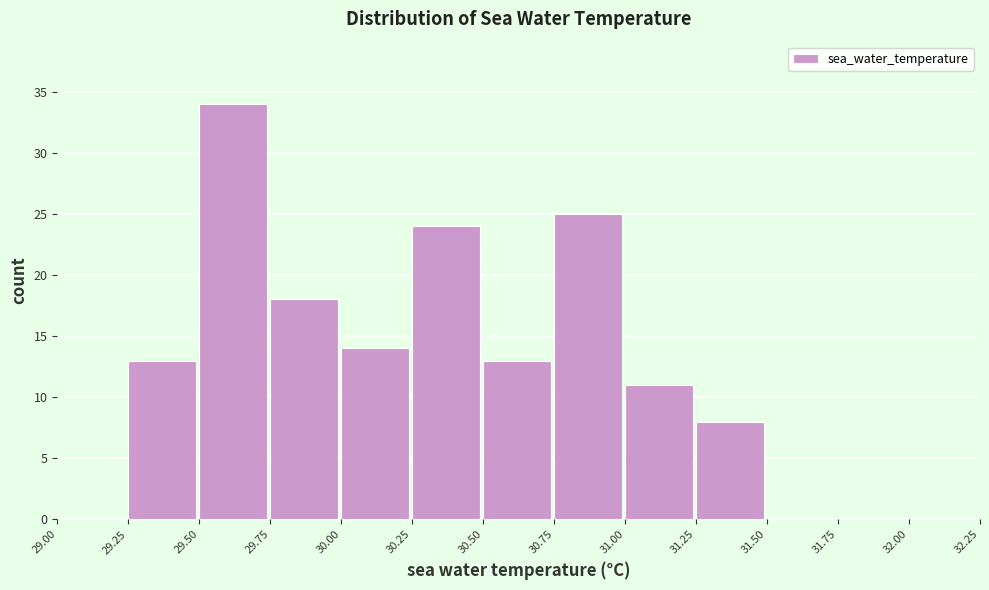

Reading left to right, transcribe this chart: for each bar, give the range it covers on the x-axis and its height. The values are not printed on the chart, so give them approximately, as read against the axis.

29.00 to 29.25: 0
29.25 to 29.50: 13
29.50 to 29.75: 34
29.75 to 30.00: 18
30.00 to 30.25: 14
30.25 to 30.50: 24
30.50 to 30.75: 13
30.75 to 31.00: 25
31.00 to 31.25: 11
31.25 to 31.50: 8
31.50 to 31.75: 0
31.75 to 32.00: 0
32.00 to 32.25: 0